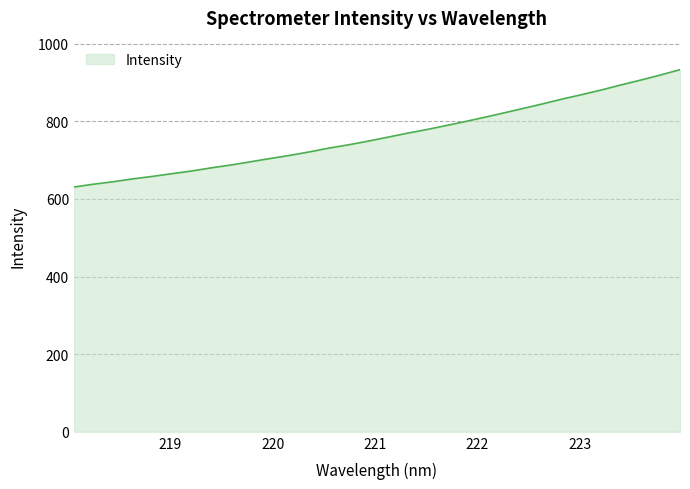

What is the minimum value shown in the chart?

630.7